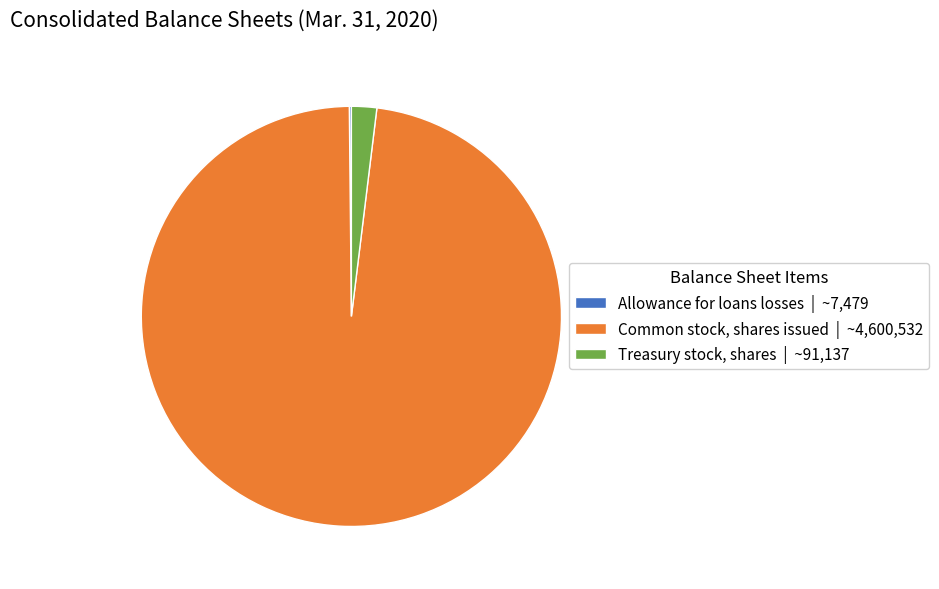

Approximately how many times larger is the value at Common stock, shares issued | ~4,600,532 compared to Treasury stock, shares | ~91,137?

50.5